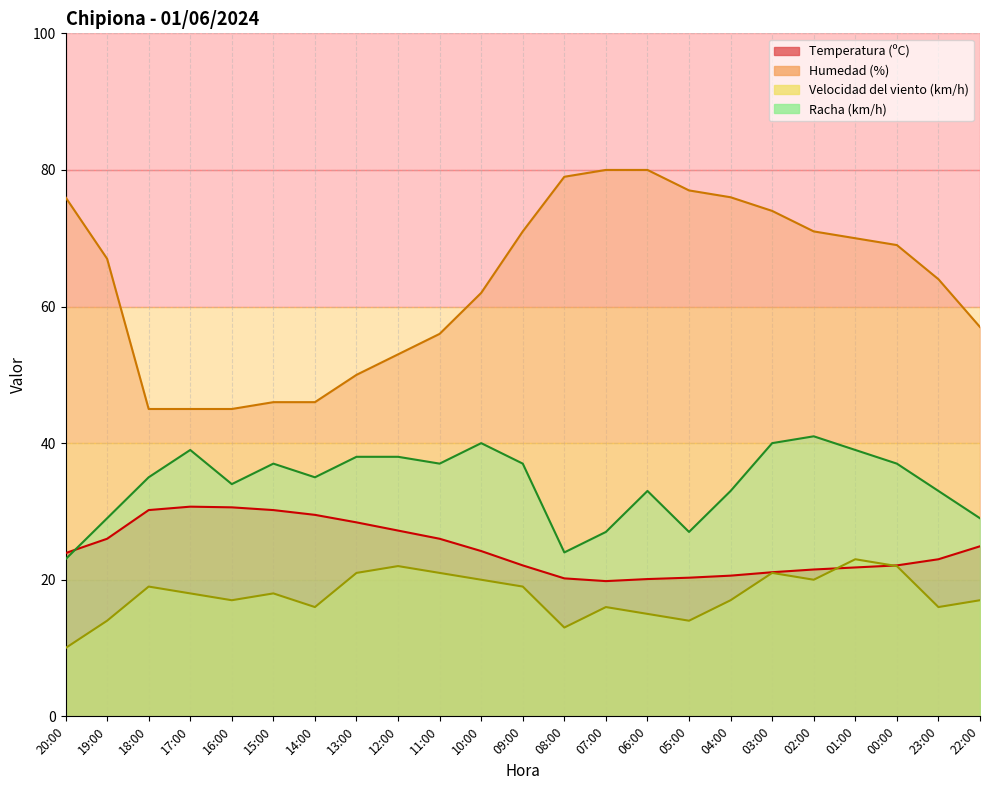

What is the approximate value of Humedad (%) at 22:00?

57.0